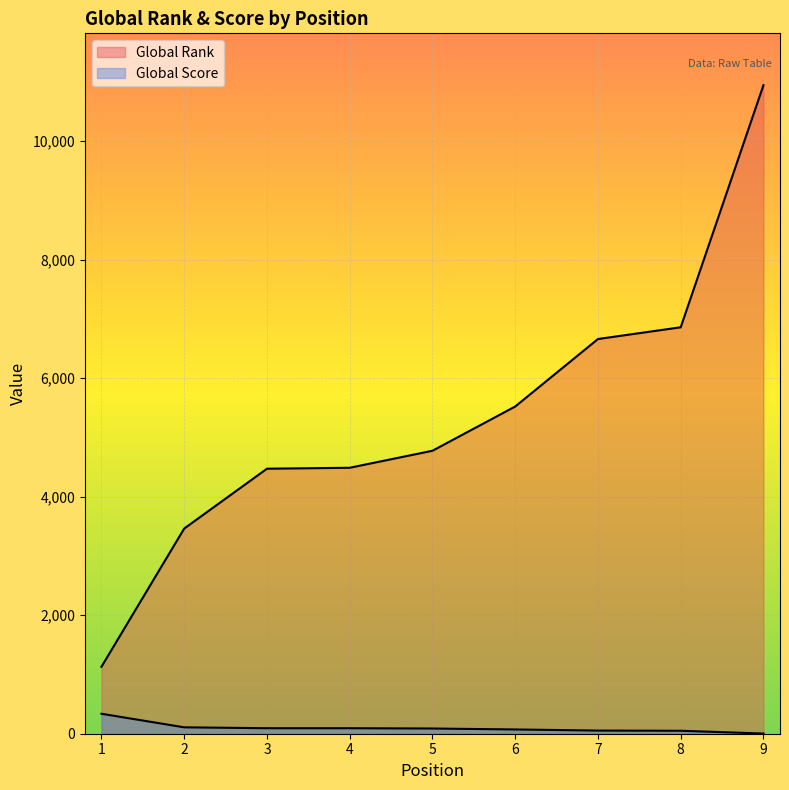

How many data points in Global Score are above 88?

4